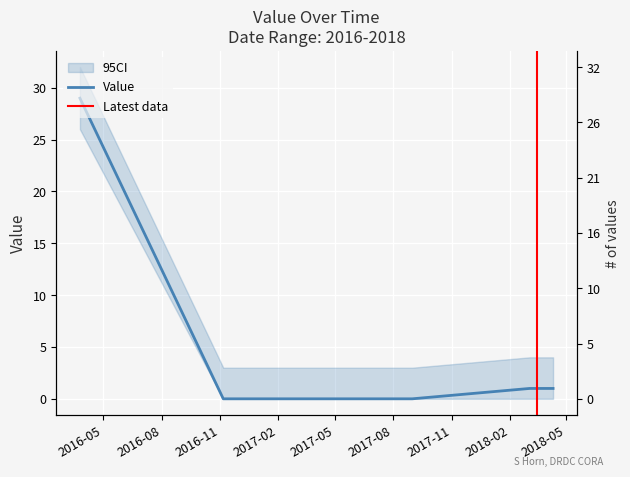

How many positive values are there?

4